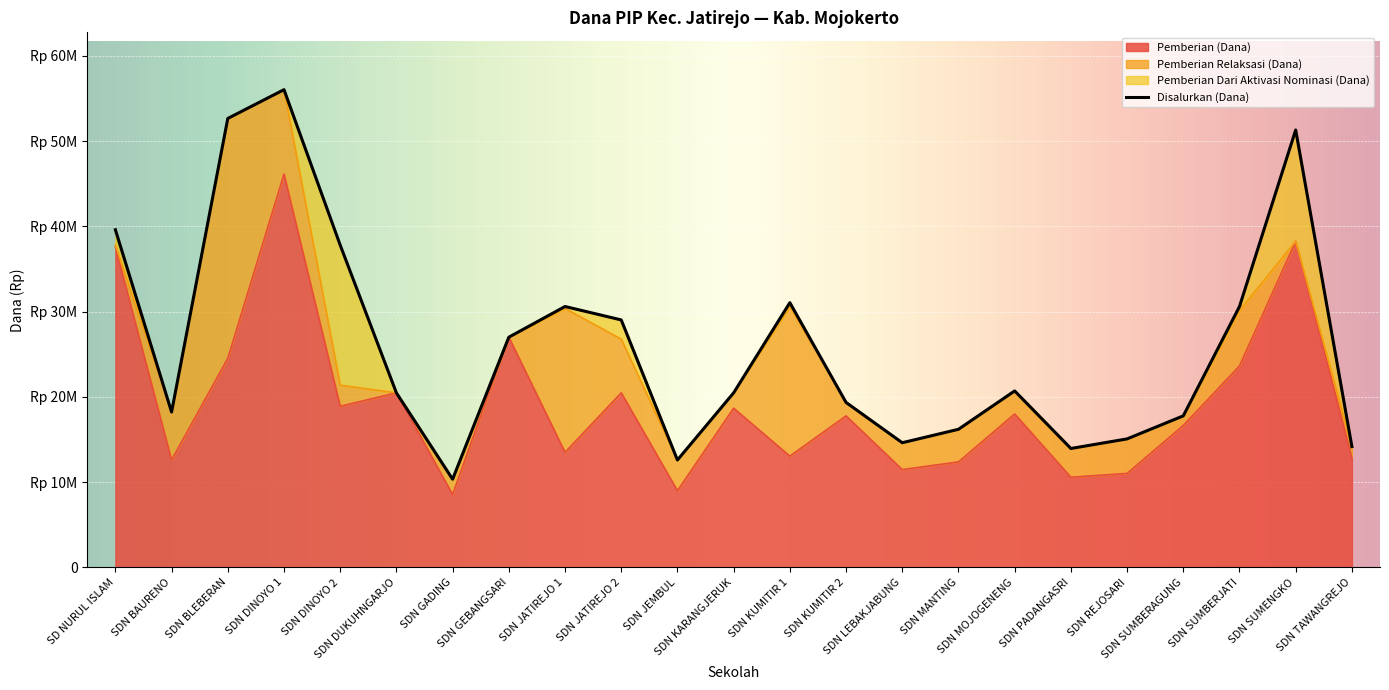

At which category is the sum across all series the highest?

SDN DINOYO 1